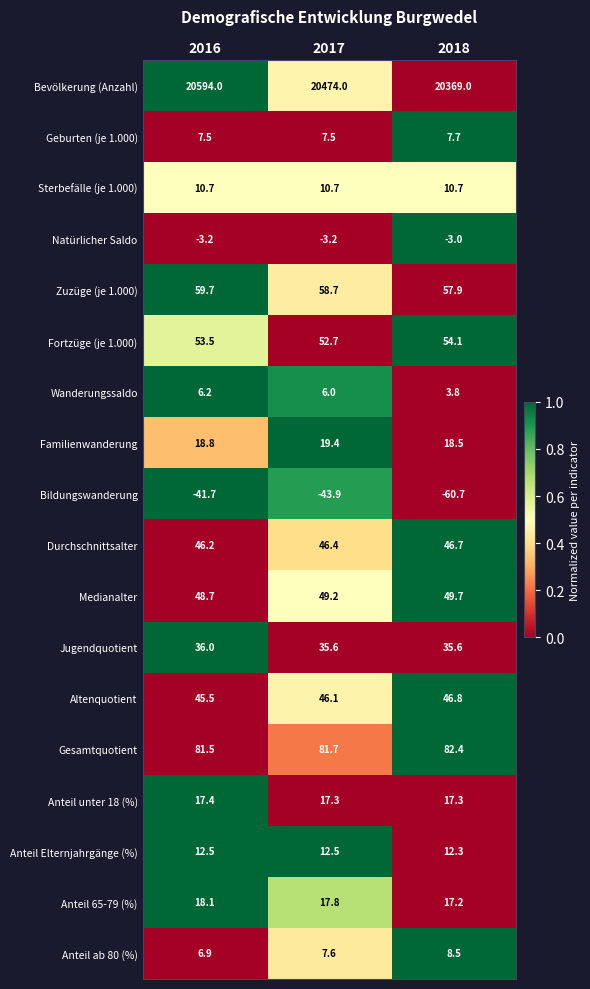

At which label does Medianalter first exceed 49?

2017